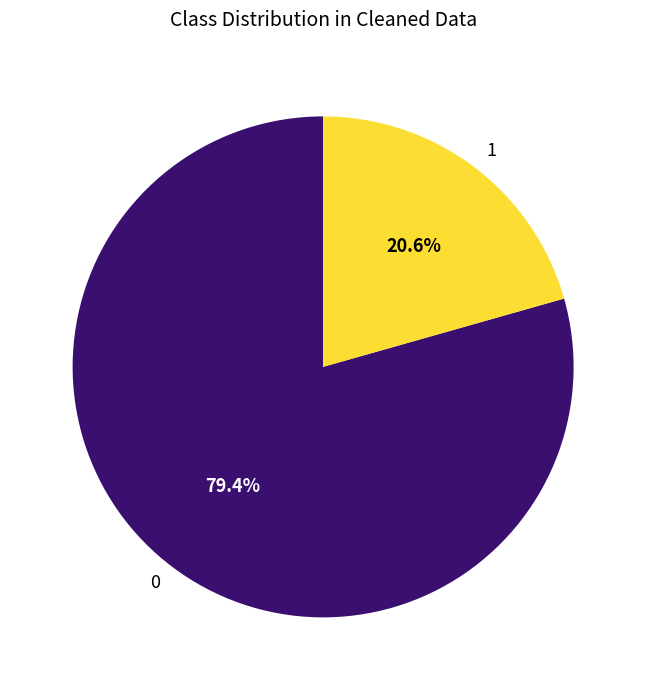

What is the total percentage of 0 and 1?

100.0%